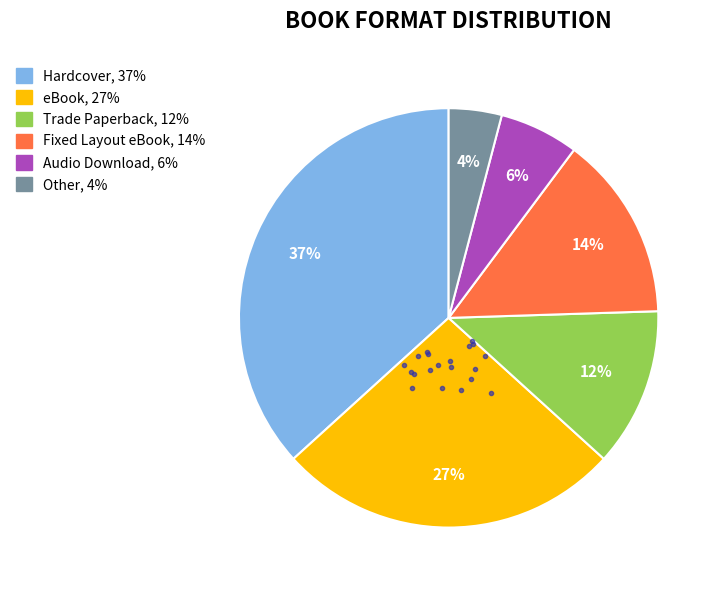

Approximately how many times larger is the value at Other compared to Trade Paperback?

0.3